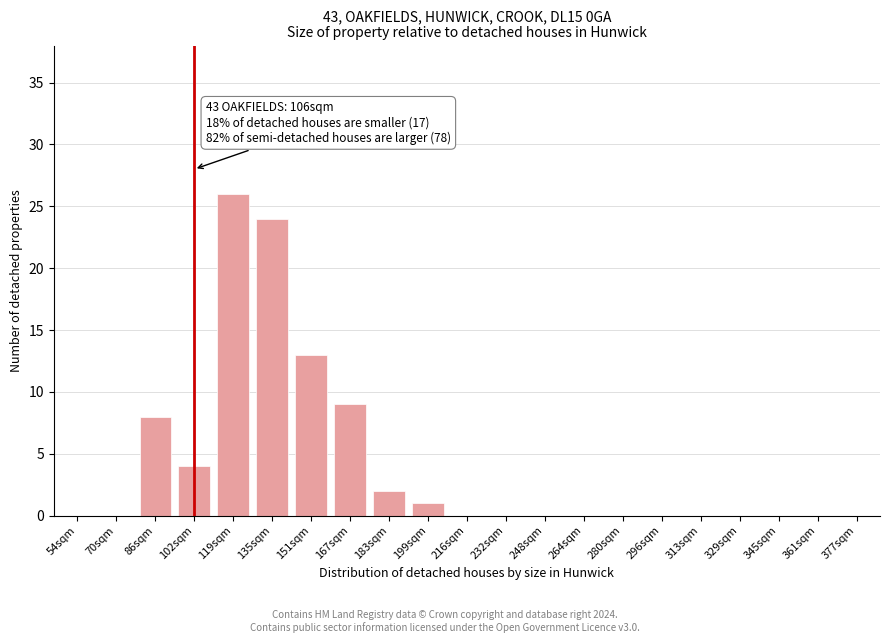

Reading left to right, what are all the values shown in this chart?

54sqm=0	70sqm=0	86sqm=8	102sqm=4	119sqm=26	135sqm=24	151sqm=13	167sqm=9	183sqm=2	199sqm=1	216sqm=0	232sqm=0	248sqm=0	264sqm=0	280sqm=0	296sqm=0	313sqm=0	329sqm=0	345sqm=0	361sqm=0	377sqm=0